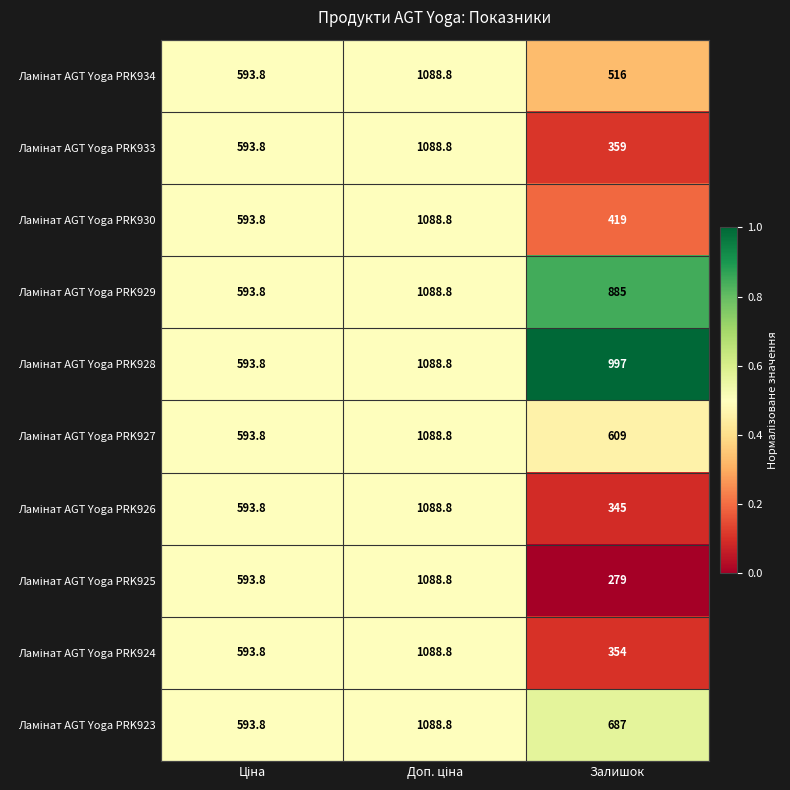

What is the greatest value displayed?

1088.8